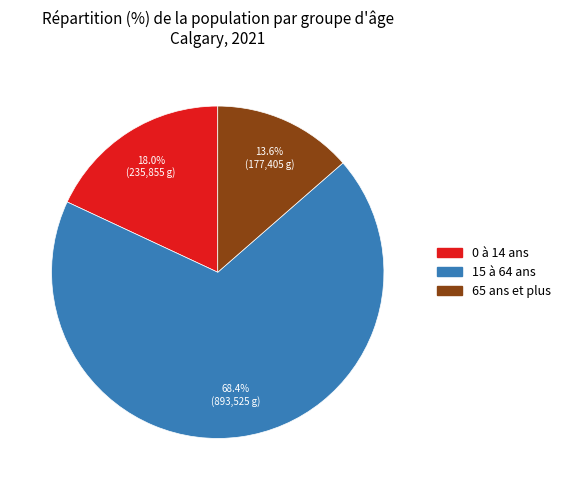

To the nearest percent, what is the difference between the largest and smallest slice percentages?

55%